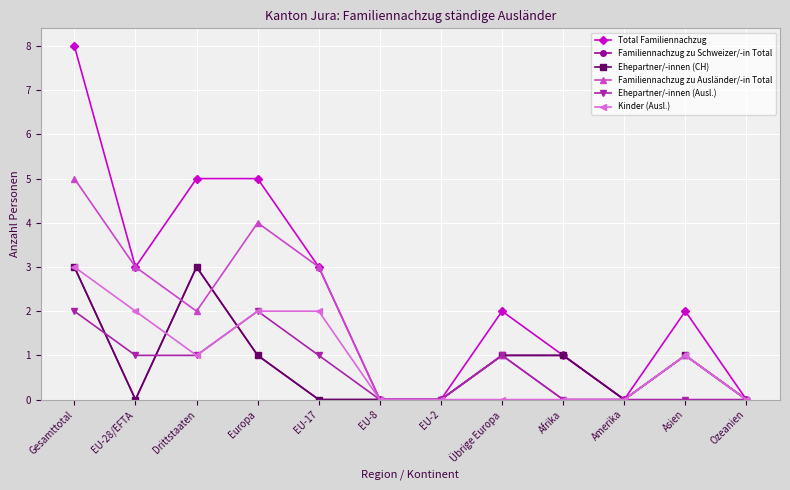

Which series has the largest range (max minus min)?

Total Familiennachzug